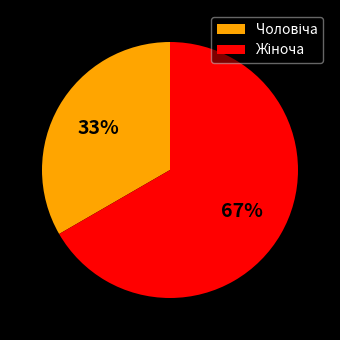

Is there a majority slice in this chart?

Yes